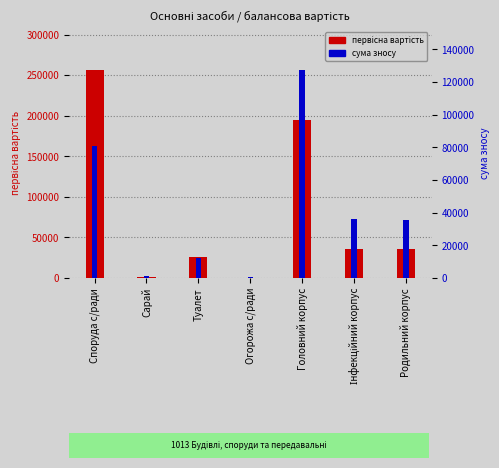

What is the average value of the сума зносу (накопиченої амортизації) series?

41983.8